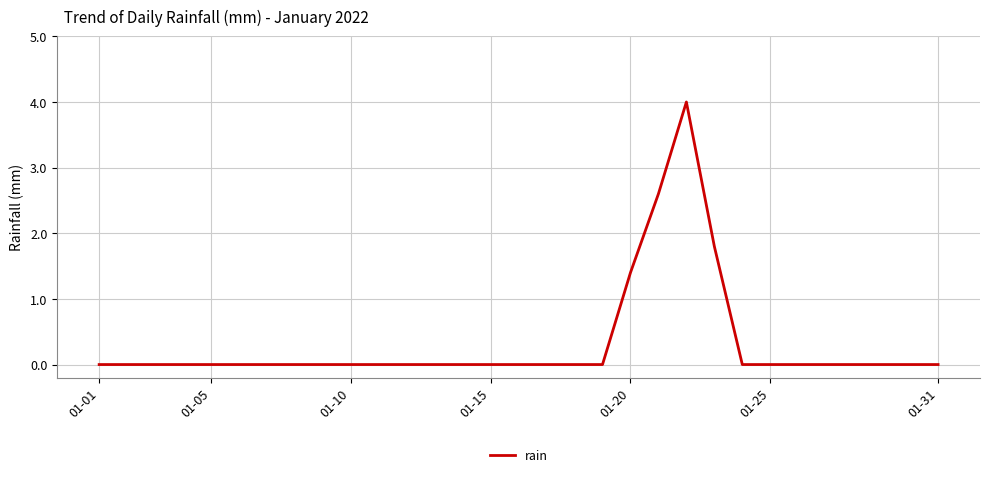

What is the greatest value displayed?

4.0